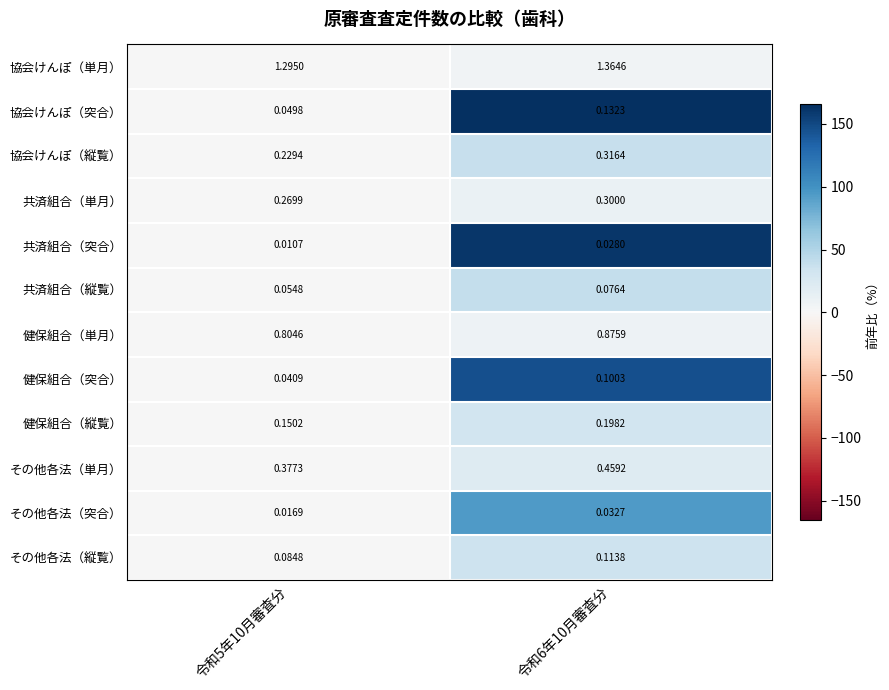

Which series changed the most between 令和5年10月審査分 and 令和6年10月審査分?

協会けんぽ（縦覧）